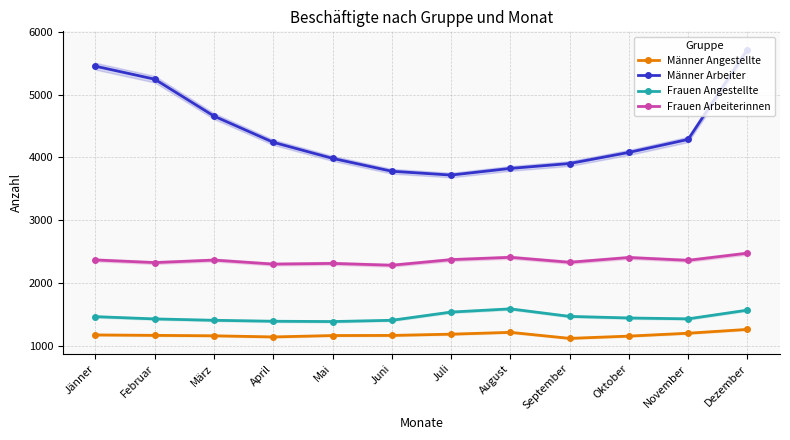

What are all the series names shown in the legend?

Männer Angestellte, Männer Arbeiter, Frauen Angestellte, Frauen Arbeiterinnen